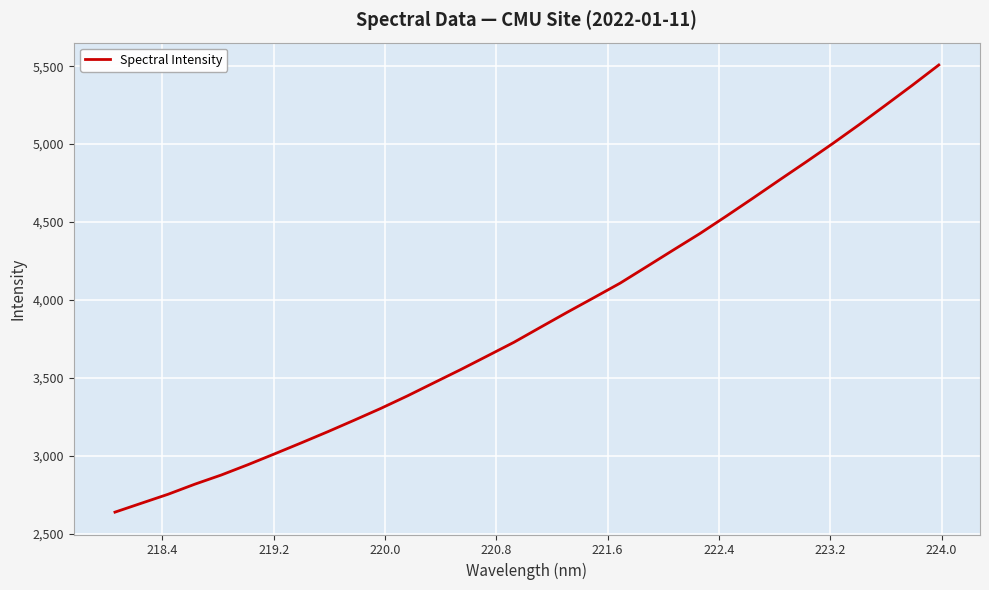

What is the difference between the maximum and minimum values?

2867.6